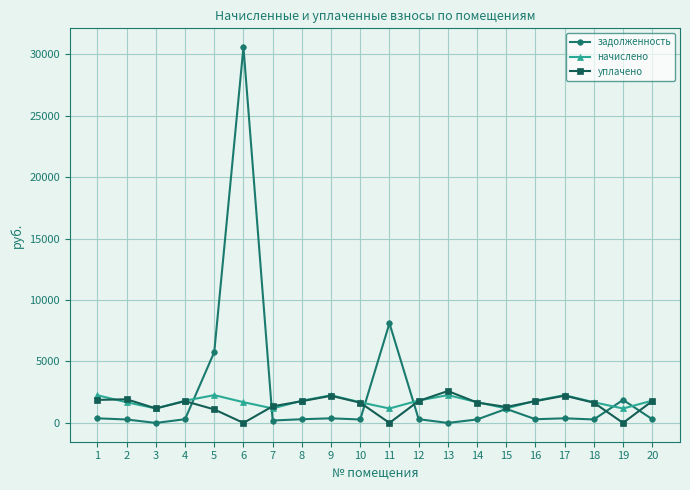

The уплачено series shows 1647.6 at 18. True or false?

True